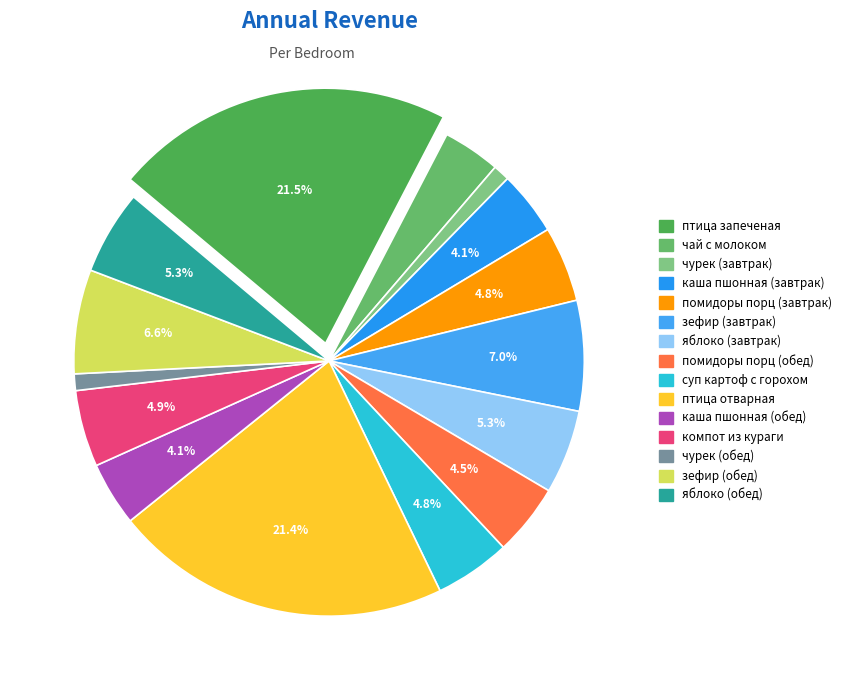

Rank the categories by value from lowest to highest.

чурек (завтрак), чурек (обед), чай с молоком, каша пшонная (завтрак), каша пшонная (обед), помидоры порц (обед), помидоры порц (завтрак), суп картоф с горохом, компот из кураги, яблоко (завтрак), яблоко (обед), зефир (обед), зефир (завтрак), птица отварная, птица запеченая